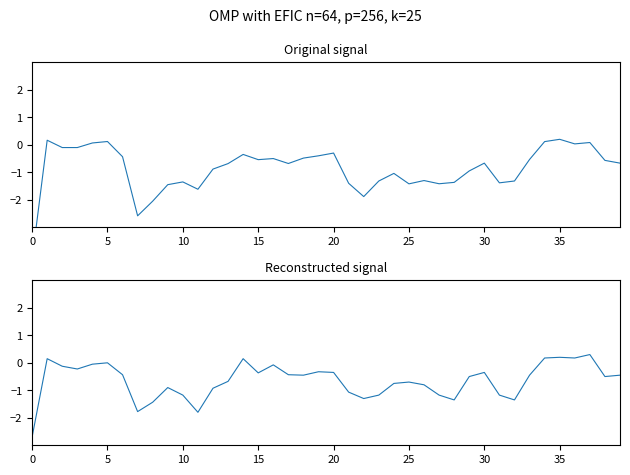

At which category is the sum across all series the highest?

35